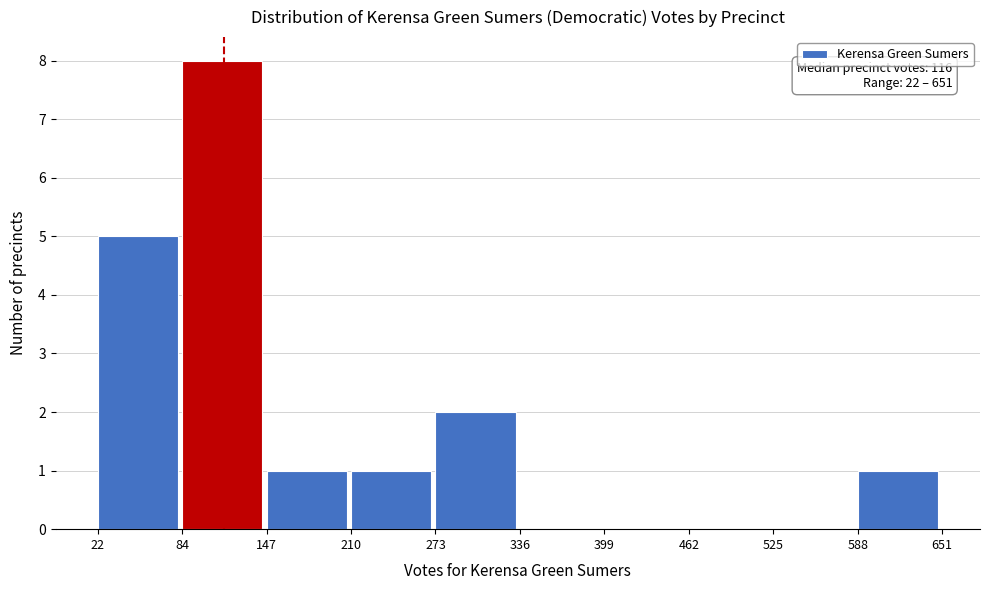

Over which range of the x-axis is the bar tallest?

84 to 147